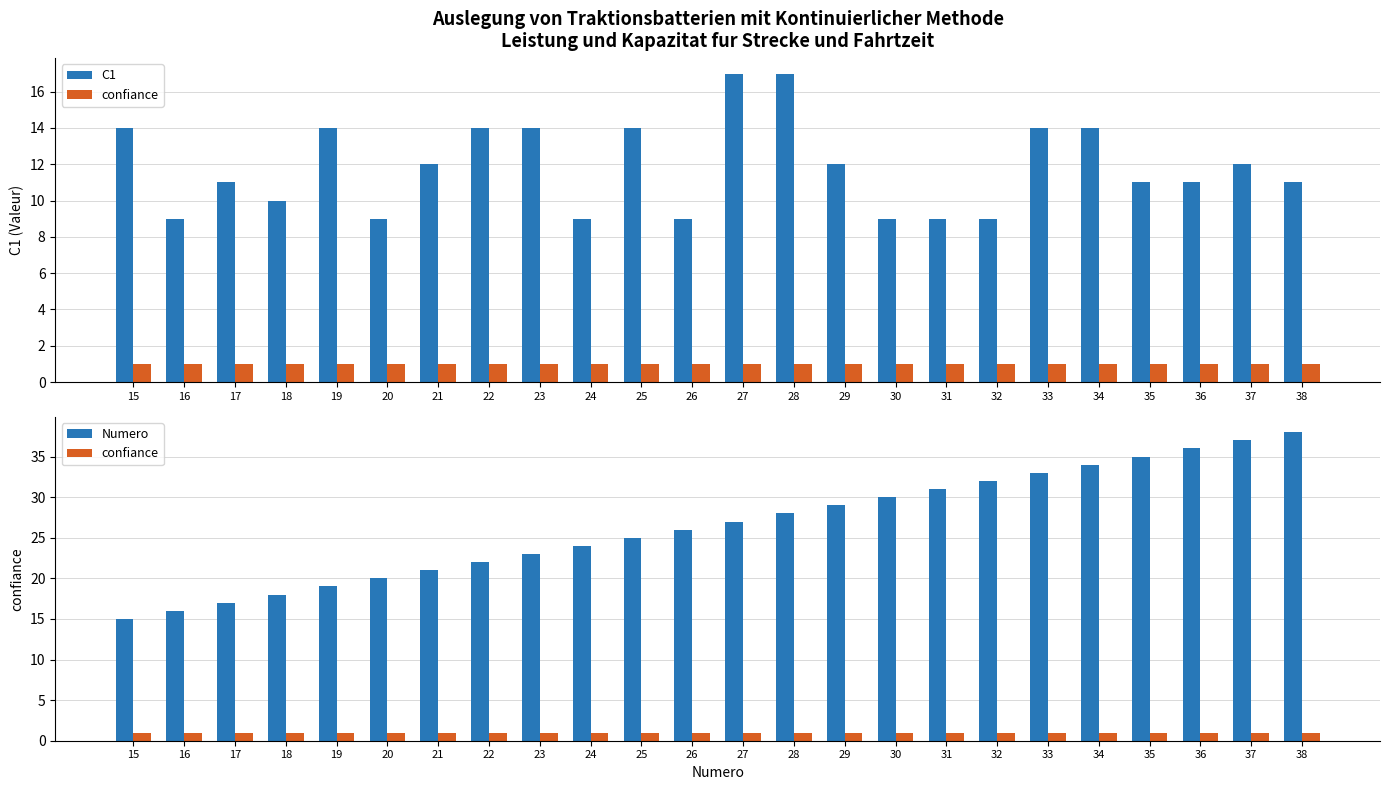

Reading right to left, list all the values displayed in this chart.

C1: 38=11	37=12	36=11	35=11	34=14	33=14	32=9	31=9	30=9	29=12	28=17	27=17	26=9	25=14	24=9	23=14	22=14	21=12	20=9	19=14	18=10	17=11	16=9	15=14
confiance: 38=1	37=1	36=1	35=1	34=1	33=1	32=1	31=1	30=1	29=1	28=1	27=1	26=1	25=1	24=1	23=1	22=1	21=1	20=1	19=1	18=1	17=1	16=1	15=1
Numero: 38=38	37=37	36=36	35=35	34=34	33=33	32=32	31=31	30=30	29=29	28=28	27=27	26=26	25=25	24=24	23=23	22=22	21=21	20=20	19=19	18=18	17=17	16=16	15=15